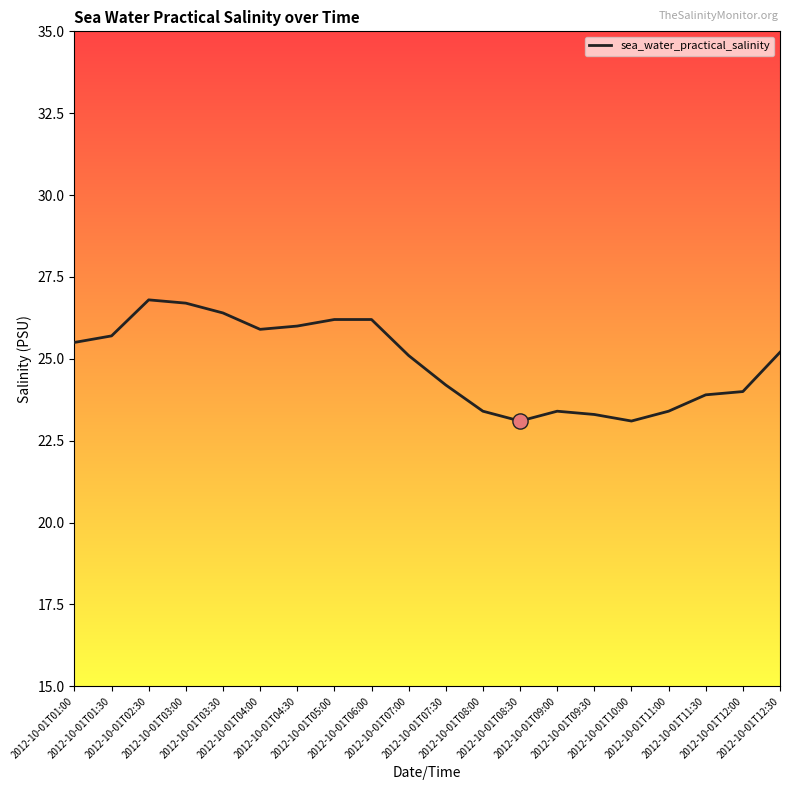

What is the ratio of the value at 2012-10-01T03:30 to the value at 2012-10-01T11:30?

1.1